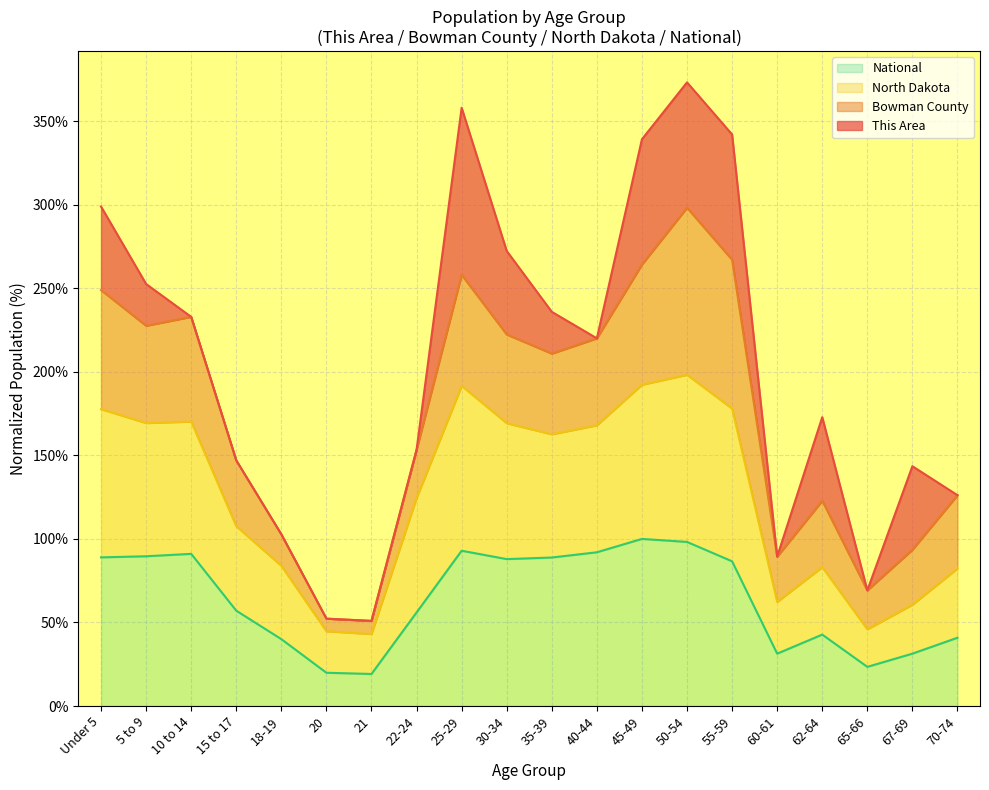

What is the highest value of the National series?

100.0